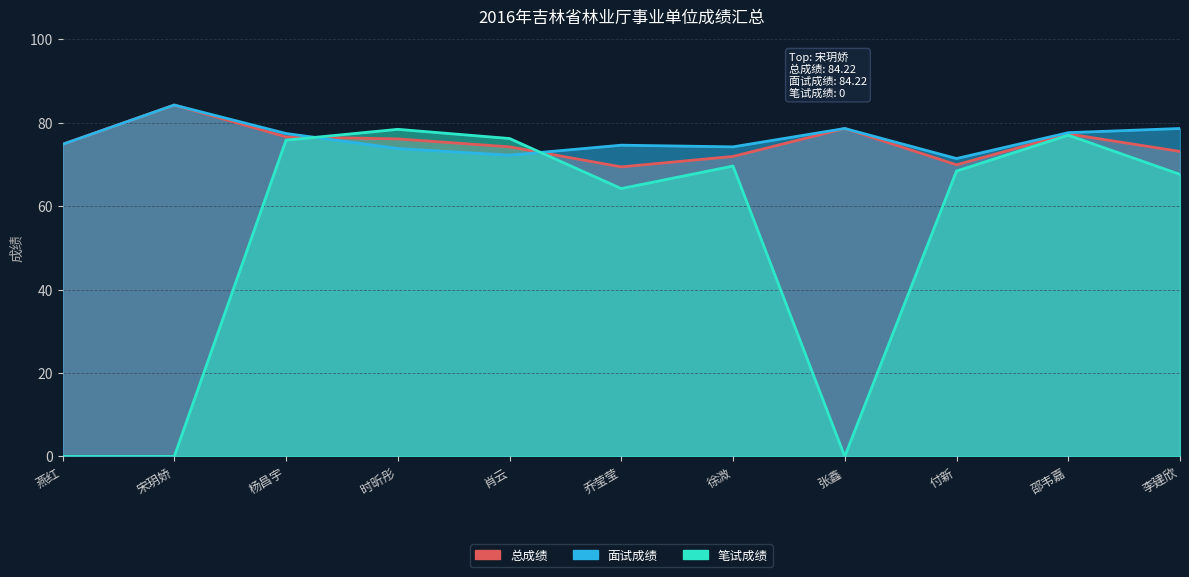

Is the value of 笔试成绩 at 燕红 greater than the value of 总成绩 at 李建欣?

No